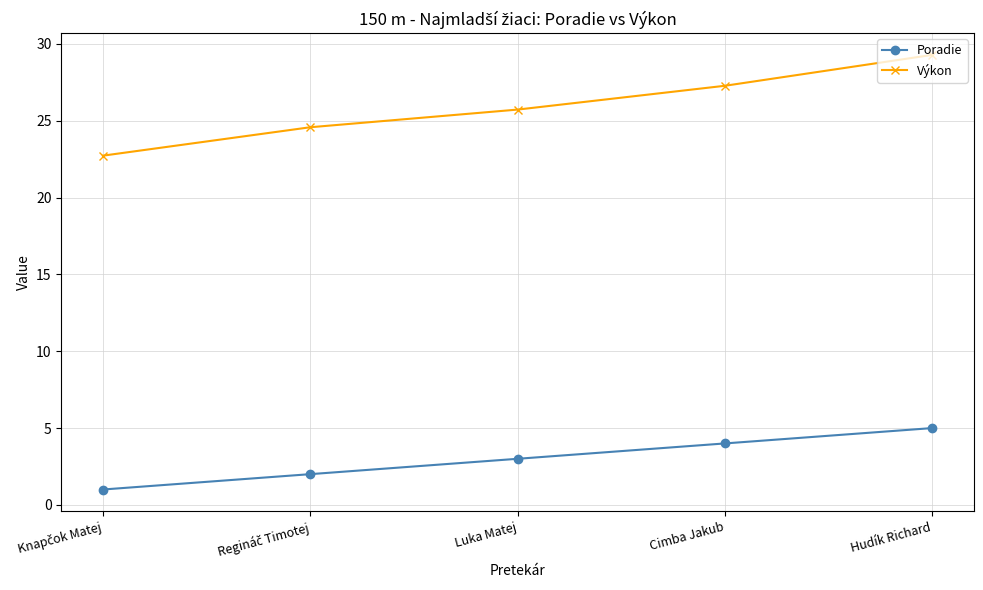

Which category has the highest value in the Poradie series?

Hudík Richard